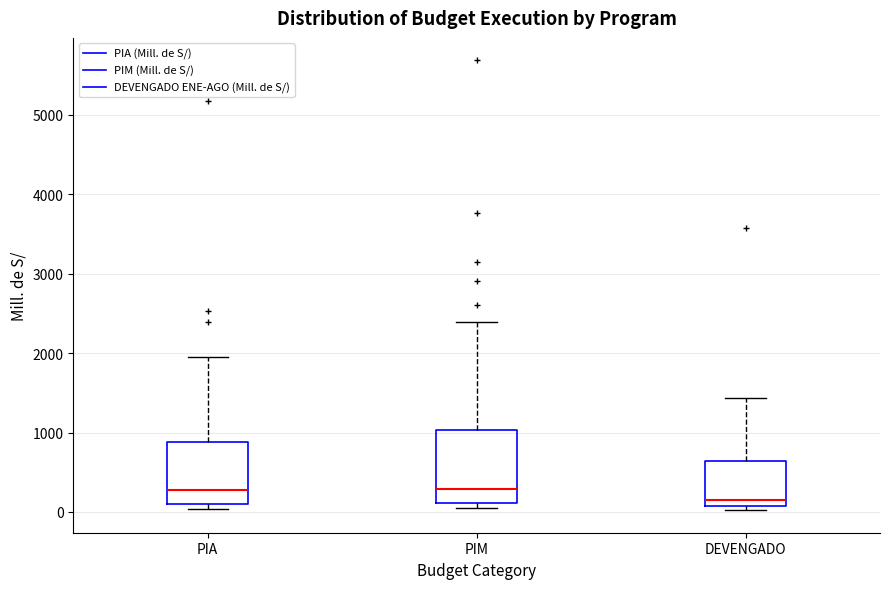

Where is the lower edge of the box for DEVENGADO on the y-axis? The values are not printed on the chart, so give them approximately, as read against the axis.

100